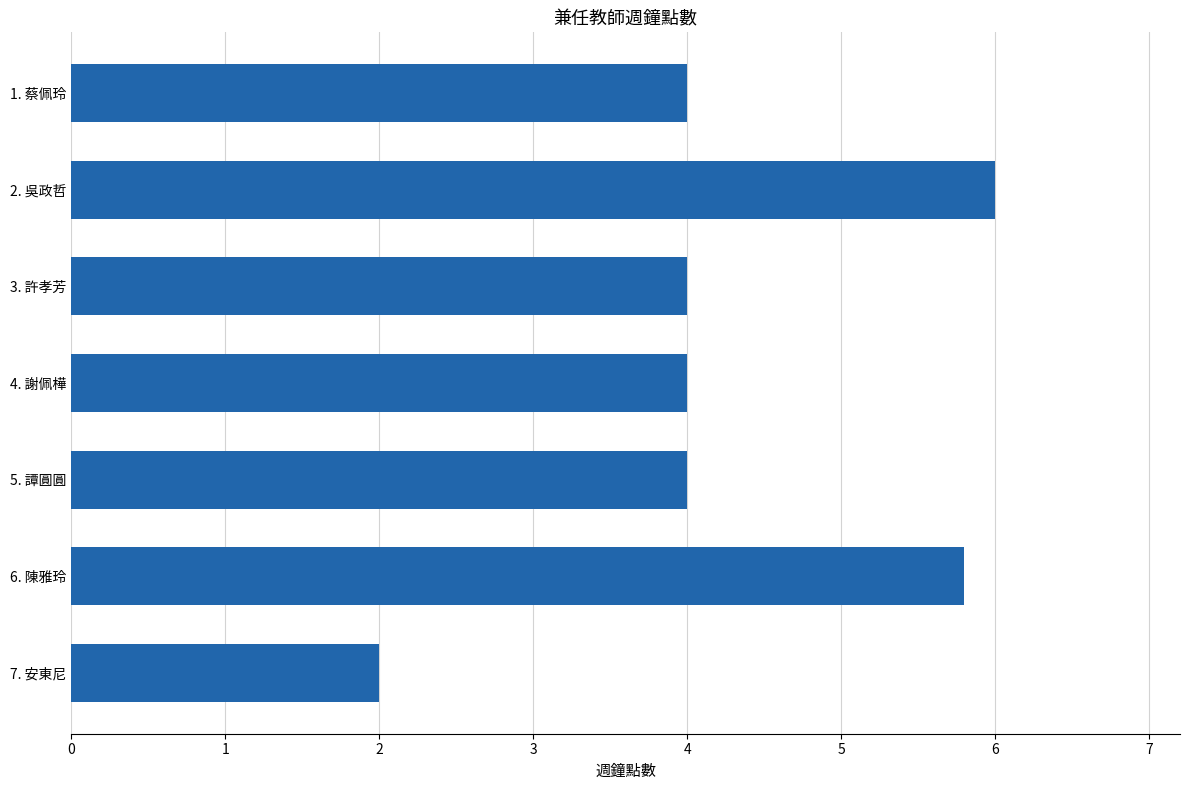

What is the difference between the maximum and minimum values?

4.0